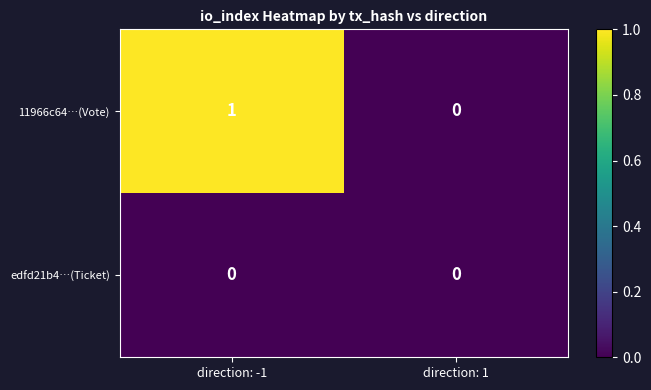

Which category has the highest value in the 11966c64…(Vote) series?

direction: -1